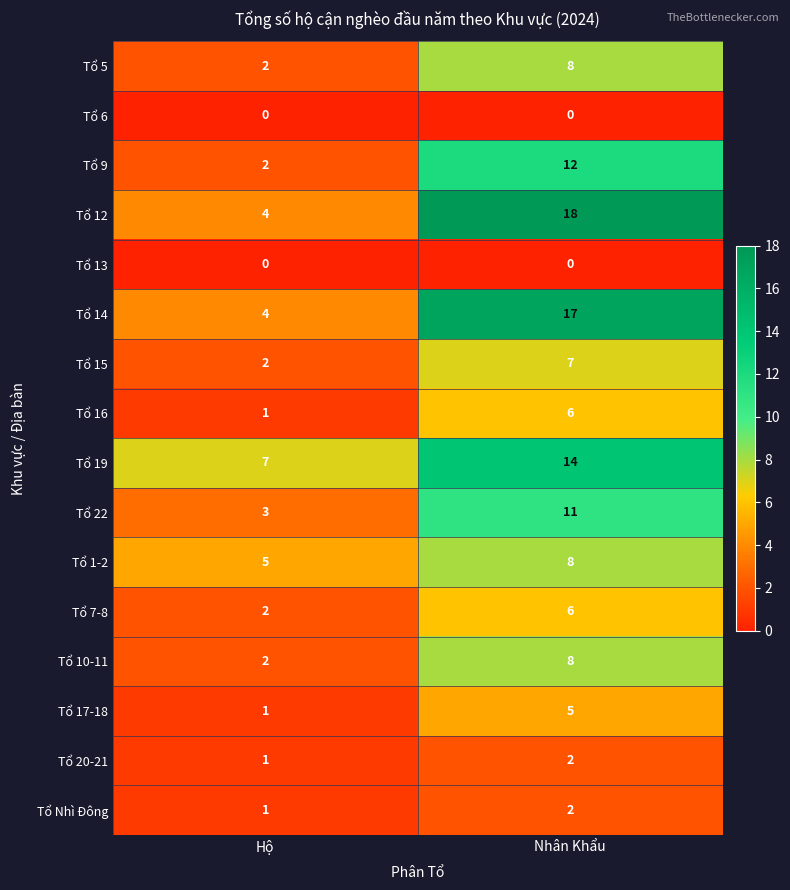

Which series has the widest spread of values?

Tổ 12